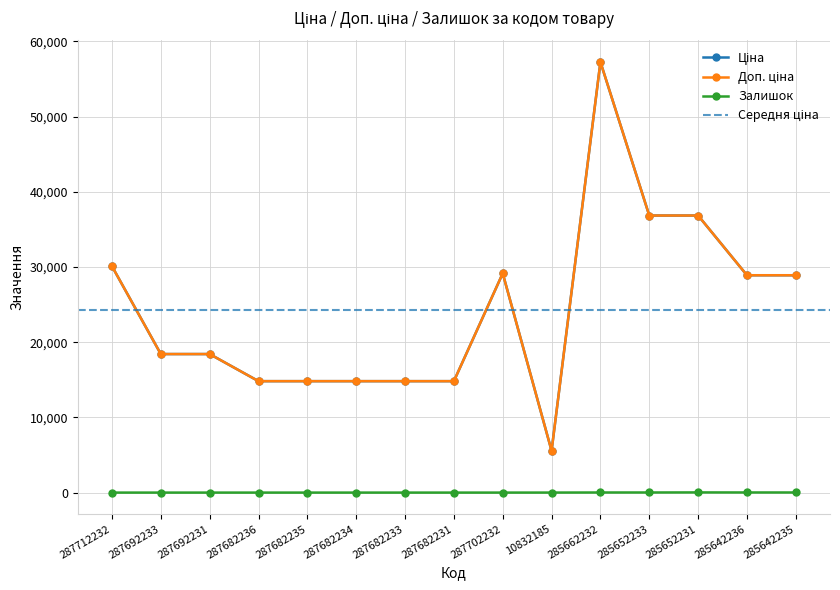

What are all the series names shown in the legend?

Ціна, Доп. ціна, Залишок